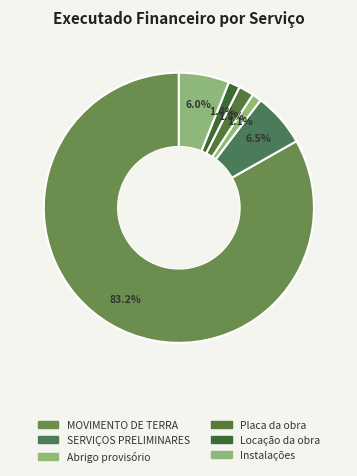

How many segments does this pie chart have?

6